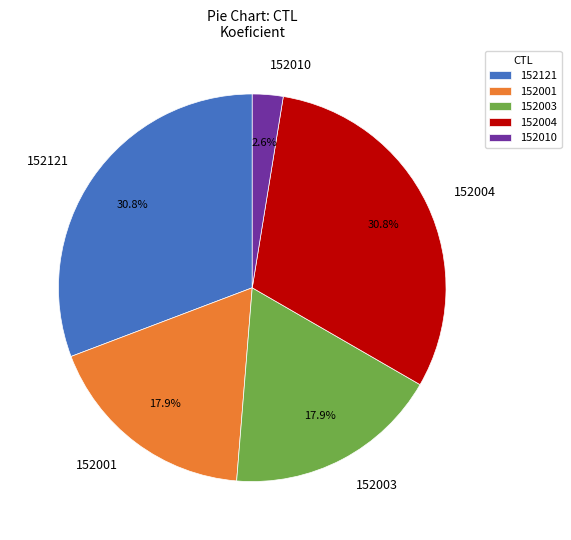

To the nearest percent, what percentage of the pie is 152001?

18%